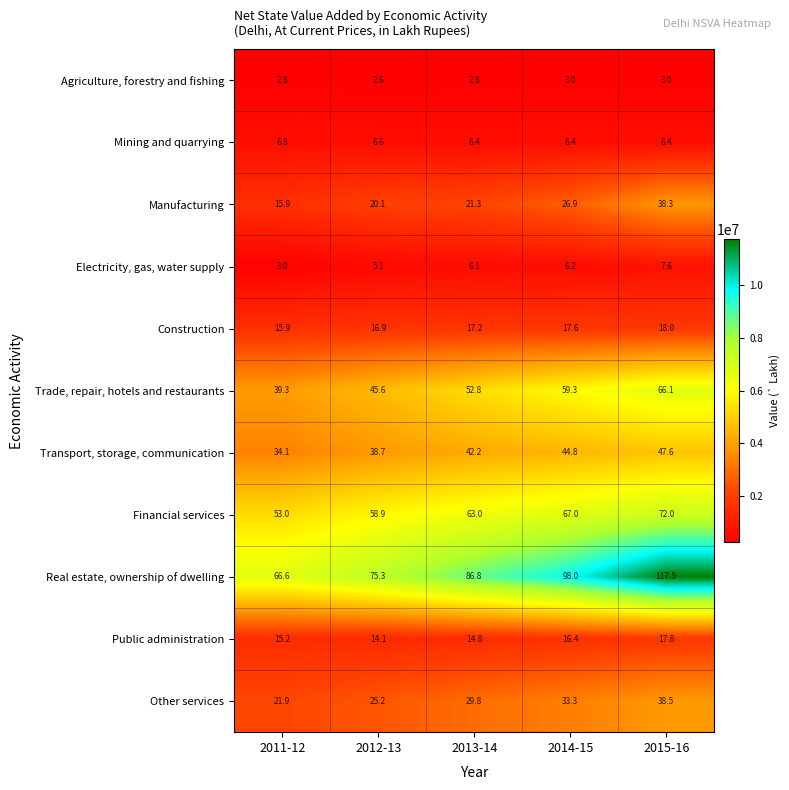

What is the sum of the Manufacturing values at 2014-15 and 2013-14?

48.2